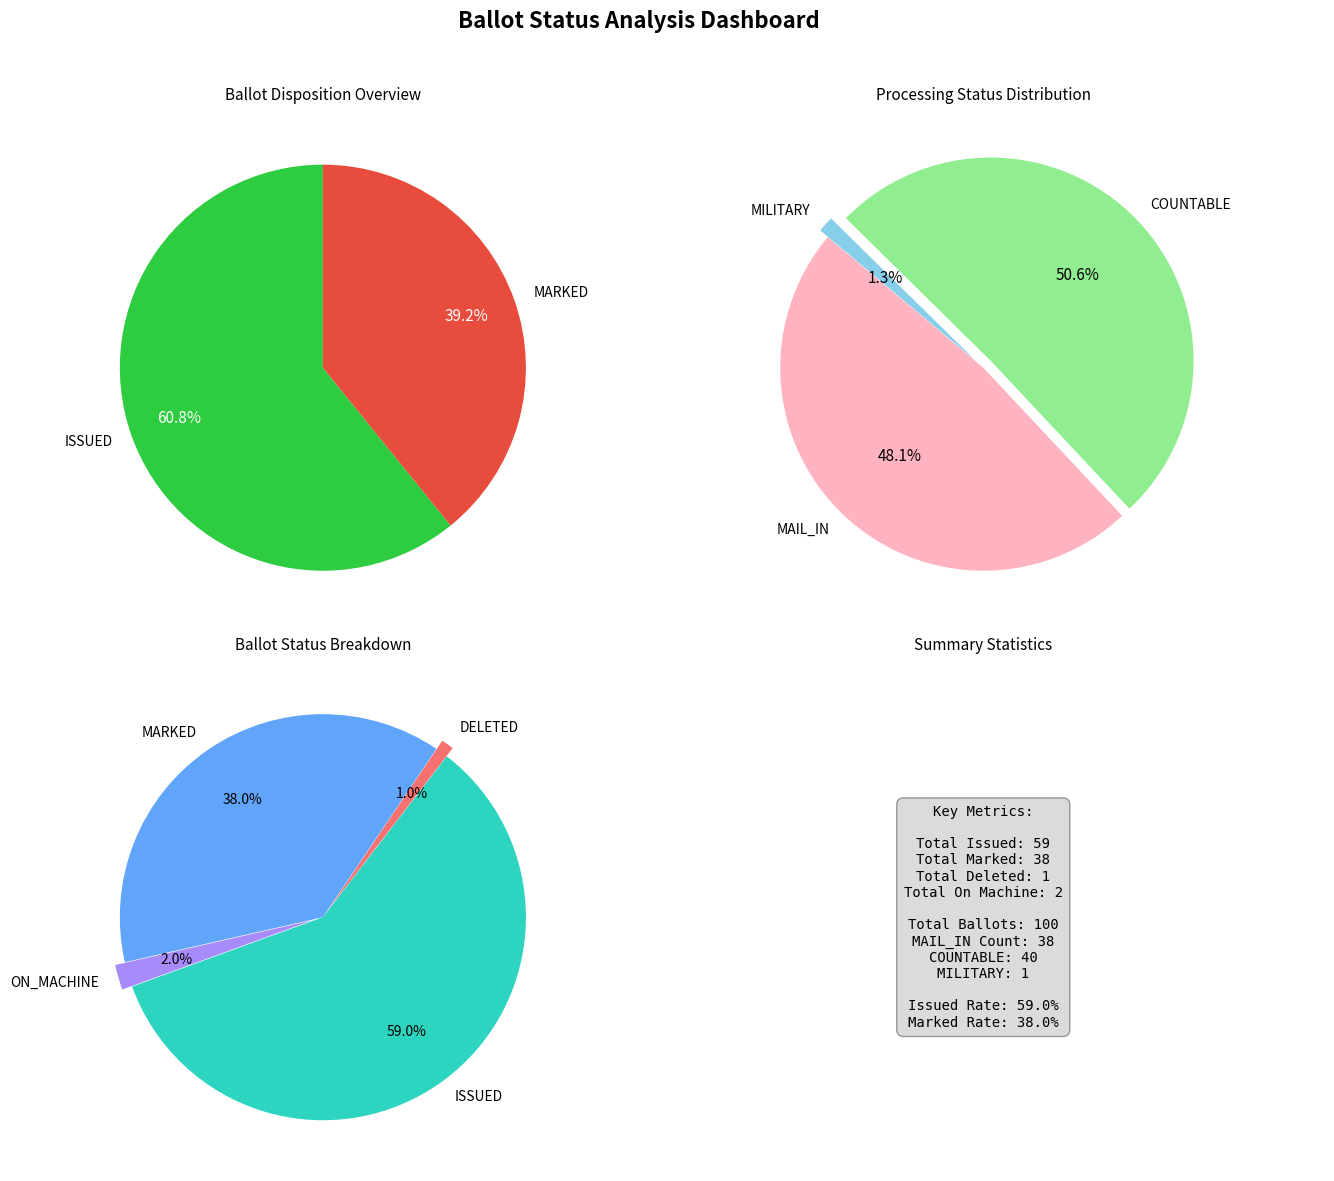

To the nearest percent, what is the combined percentage of DELETED and ISSUED?

60%